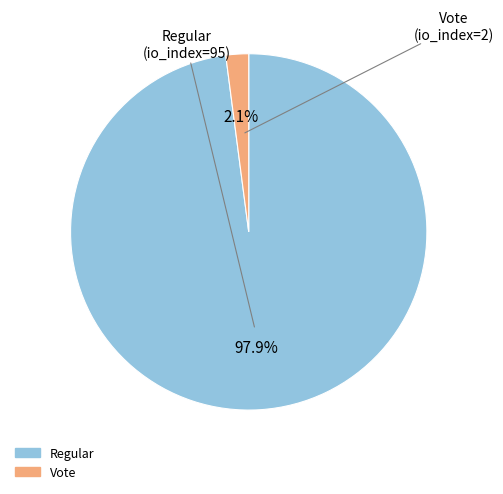

What is the total percentage of Vote and Regular?

100.0%